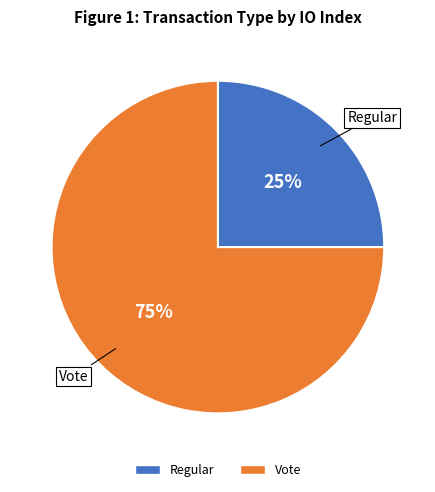

To the nearest percent, what is the difference between the largest and smallest slice percentages?

50%